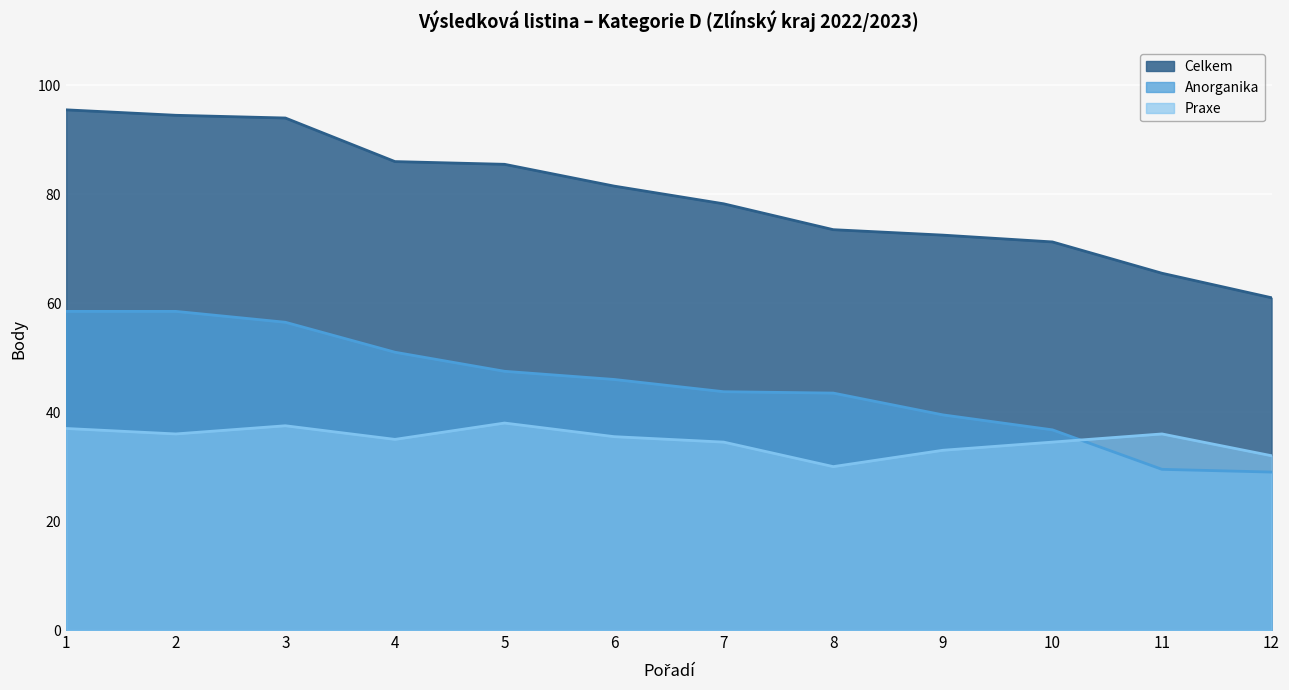

Which series changed the most between 6 and 9?

Celkem